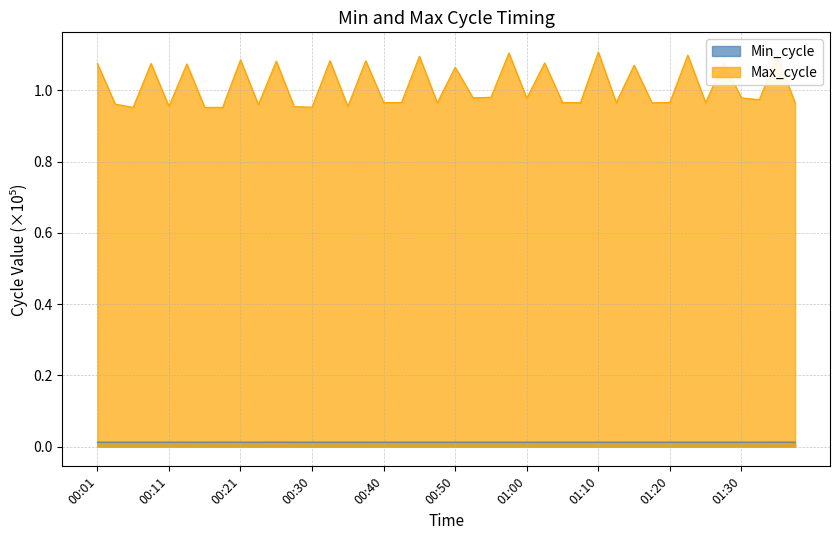

What is the difference between the maximum and minimum values in the Max_cycle series?

0.2